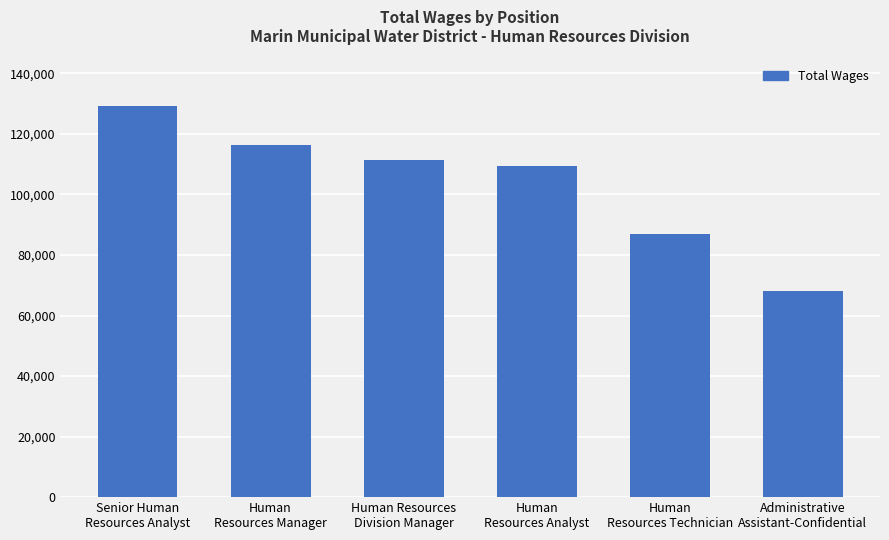

What is the average value?

103616